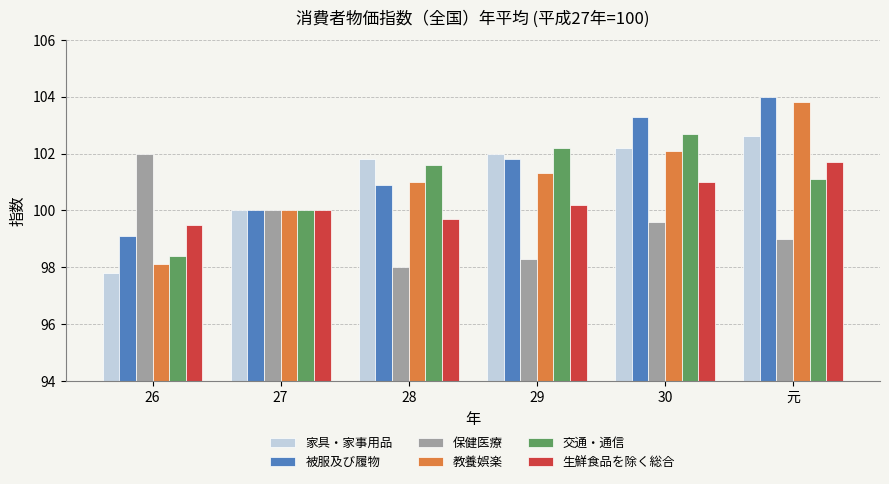

The value of 教養娯楽 at 26 is 59.1. True or false?

False